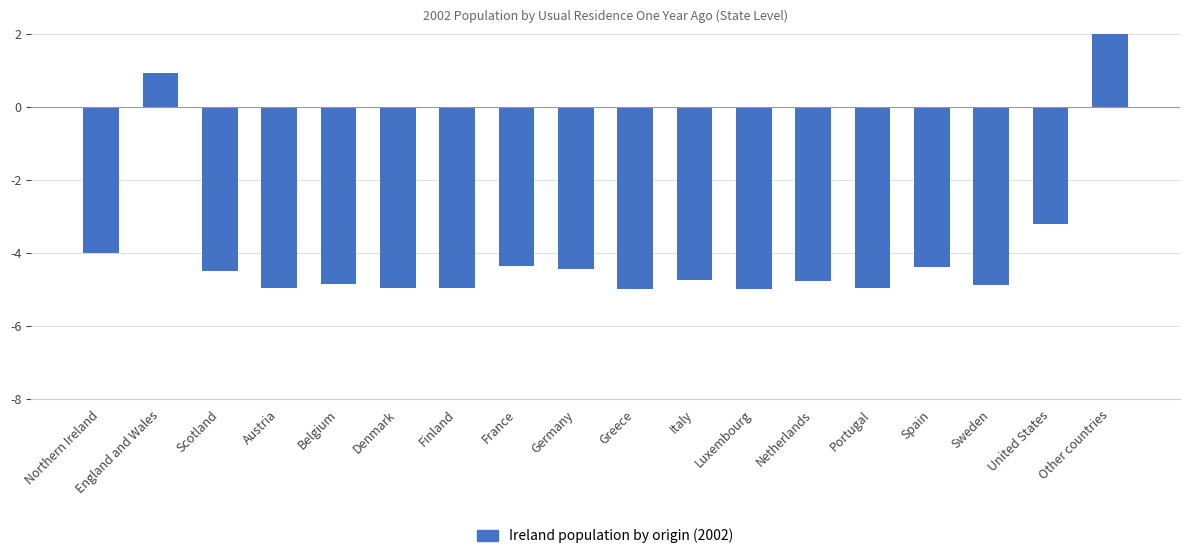

Does the chart contain any negative values?

Yes